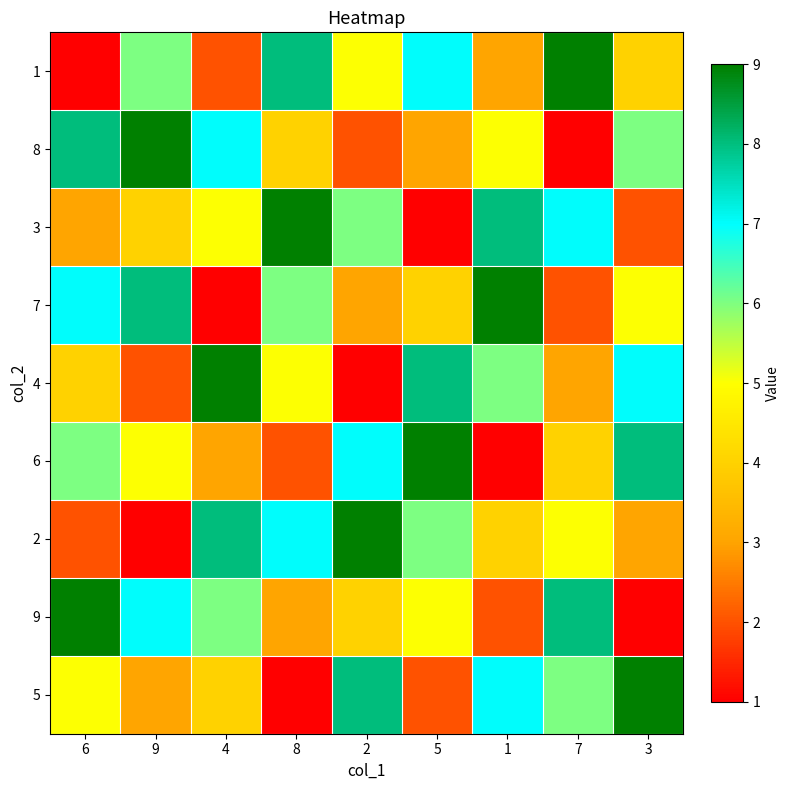

Which series has the largest total across all categories?

1